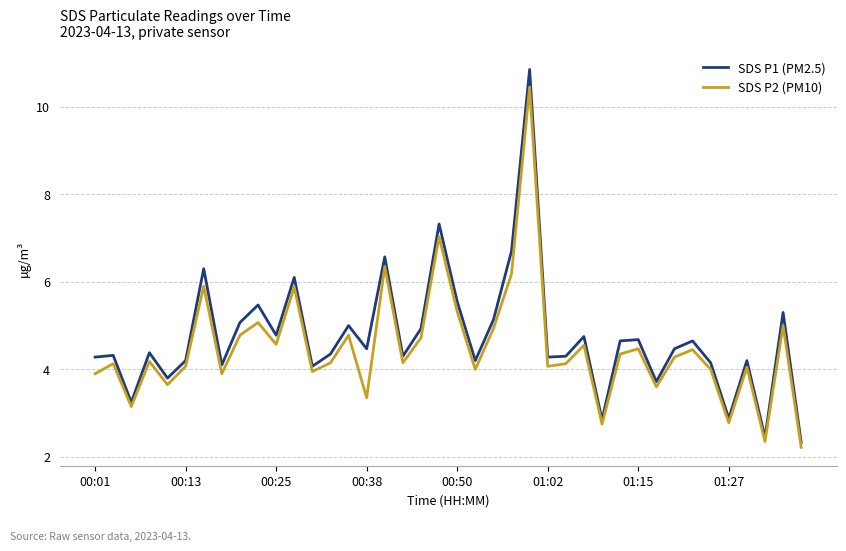

True or false: SDS P2 (PM10) has more than 1 points higher than both neighbors.

True